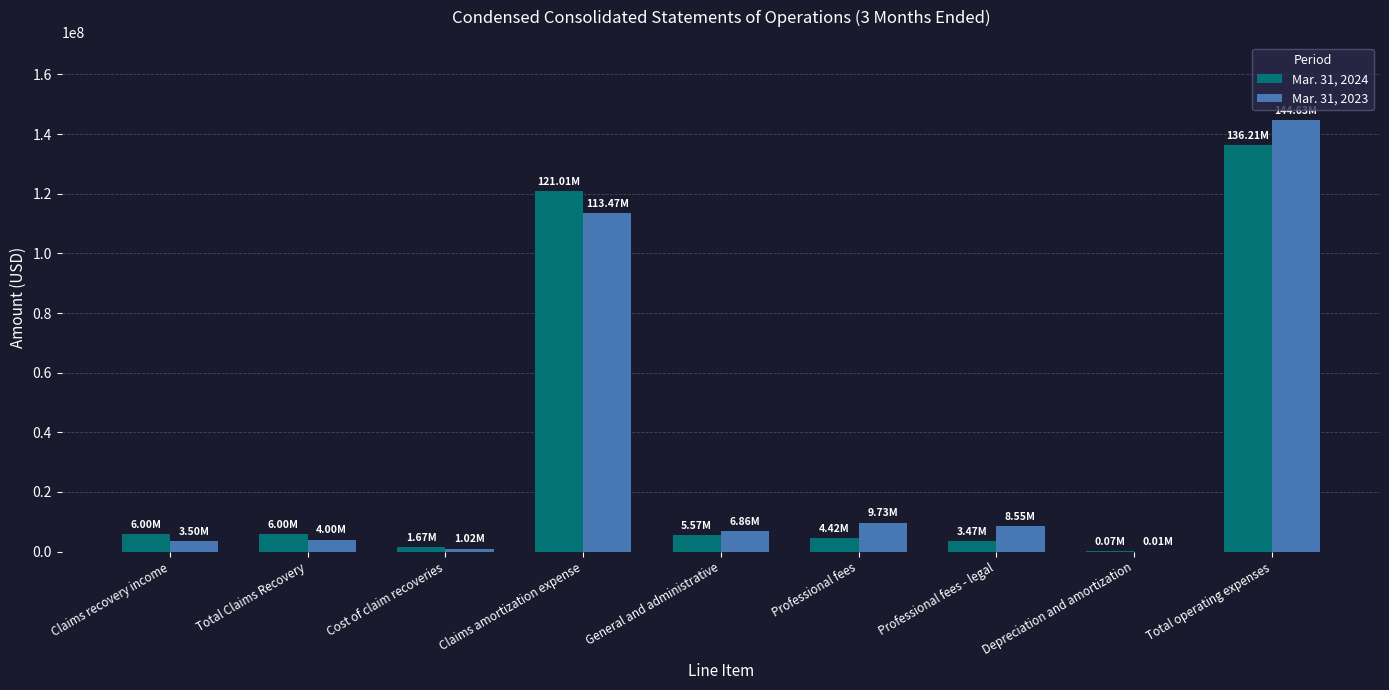

At which category does the chart reach its peak across all series?

Total operating expenses